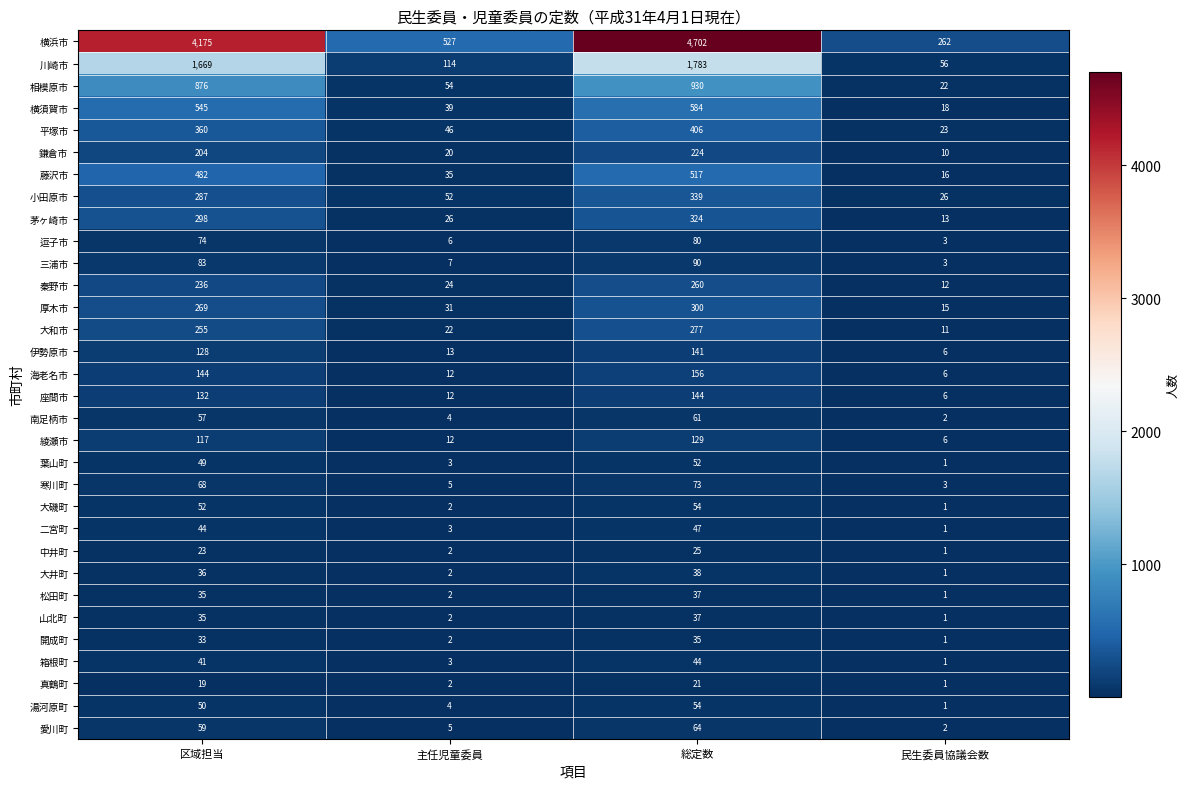

Which category has the highest value across all series?

総定数